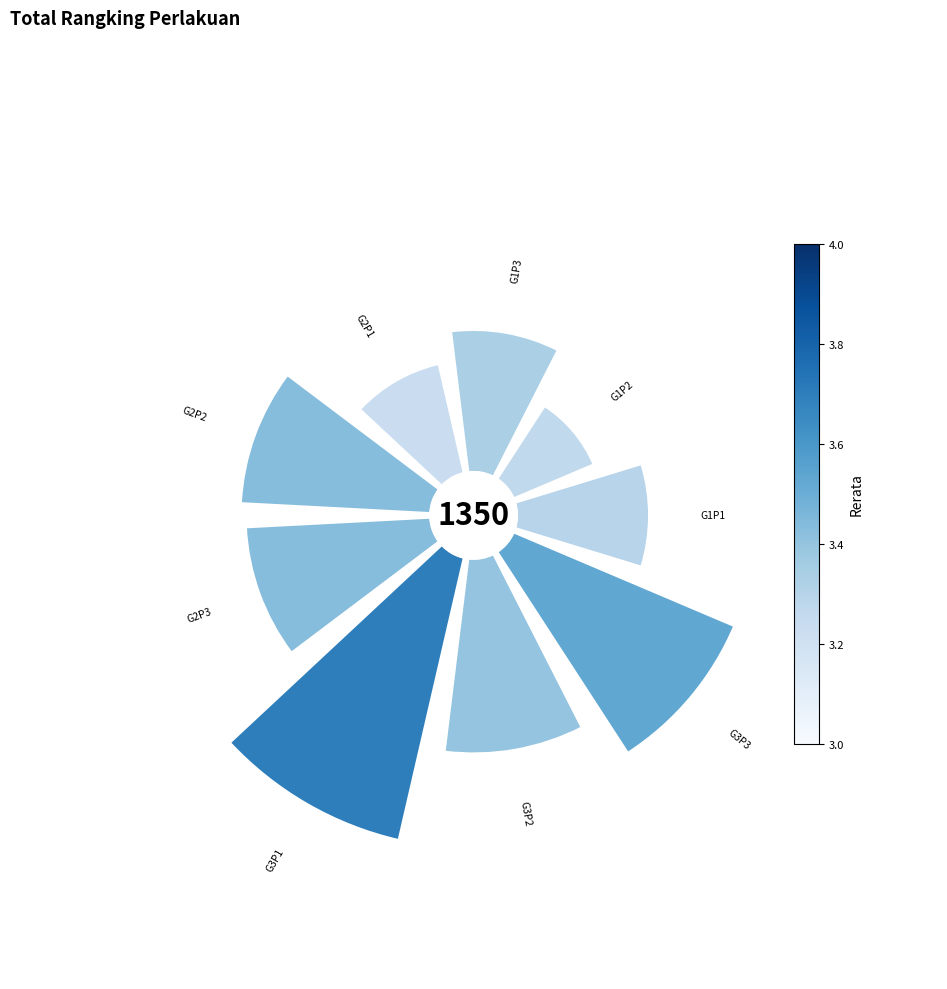

To the nearest percent, what is the average slice percentage?

11%